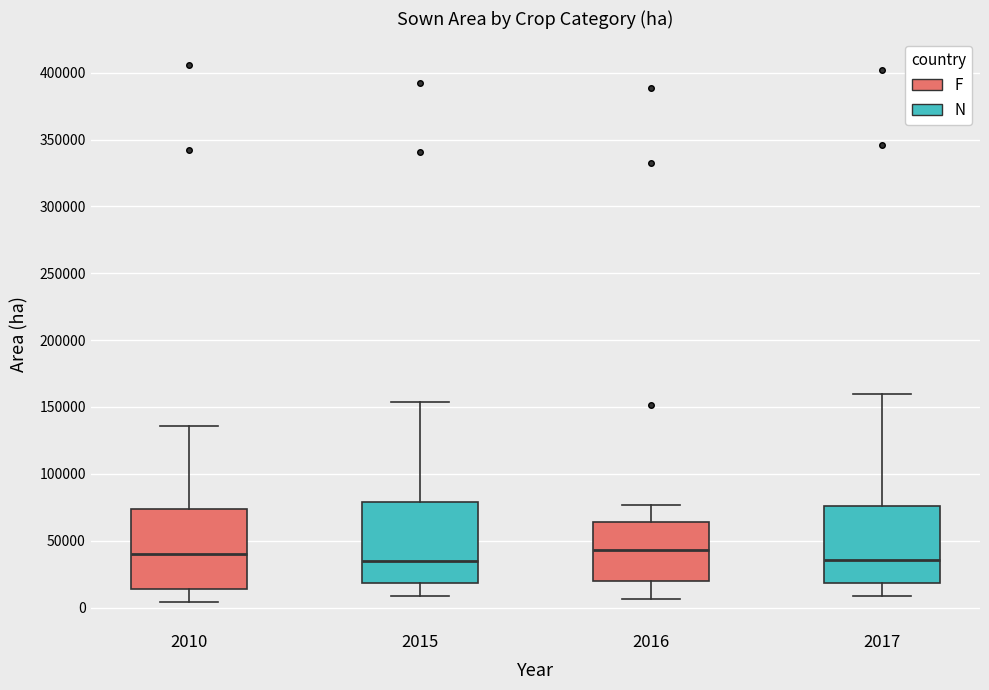

Reading left to right, transcribe this box plot: for each box, give where its median line is, the range the box spans, and where its two whiskers end, as read against the y-axis. The values are not printed on the chart, so give them approximately, as read against the axis.

2010: median 40000, box 15000 to 75000, whiskers 5000 to 135000
2015: median 35000, box 20000 to 80000, whiskers 10000 to 155000
2016: median 45000, box 20000 to 65000, whiskers 5000 to 75000
2017: median 35000, box 20000 to 75000, whiskers 10000 to 160000